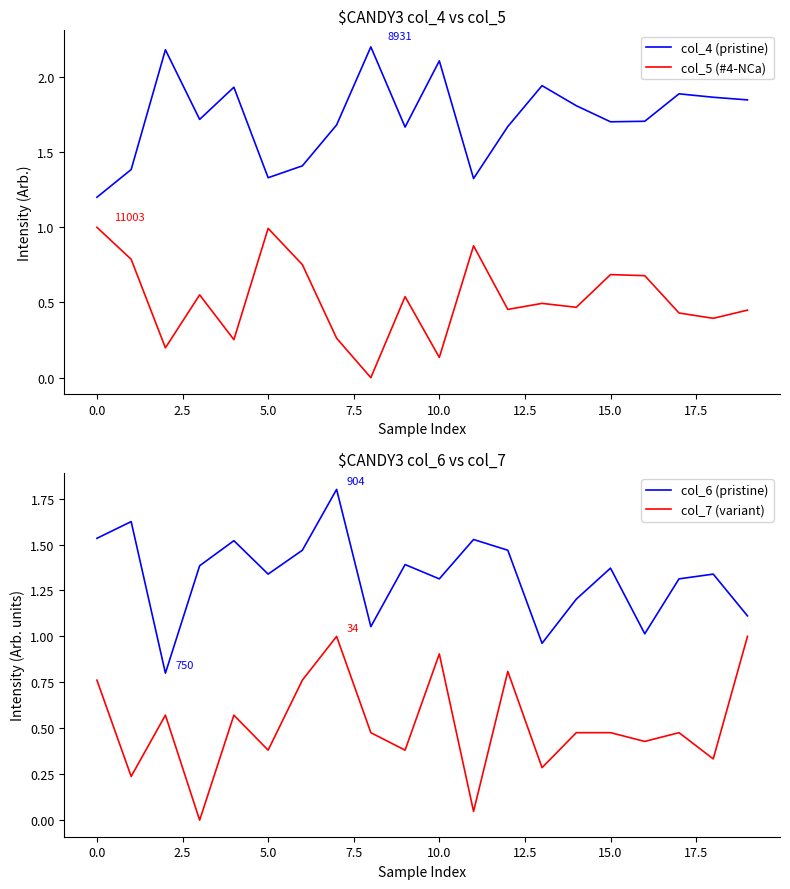

What is the maximum value for col_7 (variant)?

1.0